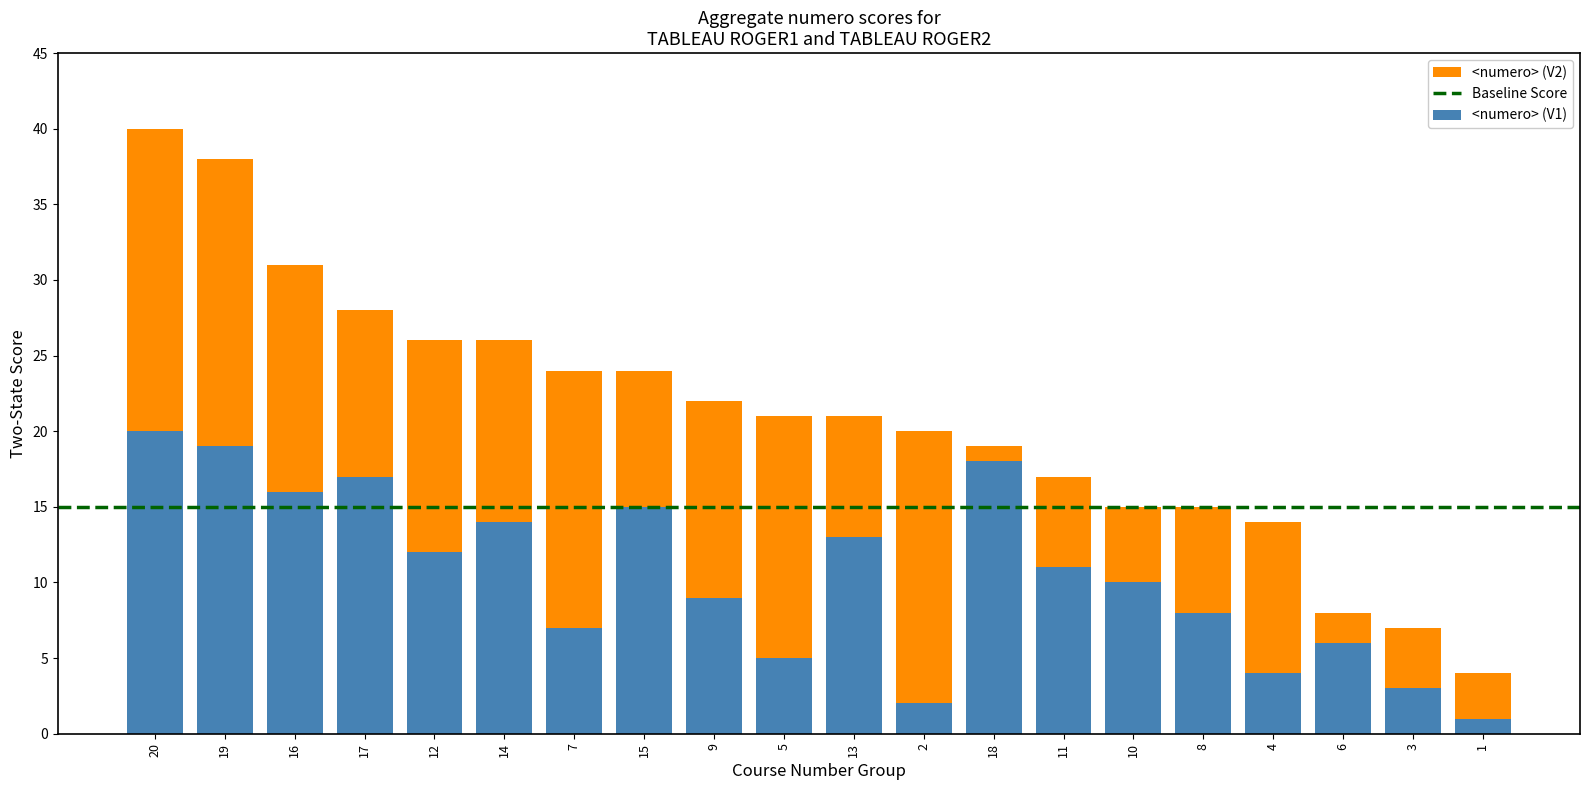

The value of <numero> (V1) at 11 is 15. True or false?

False